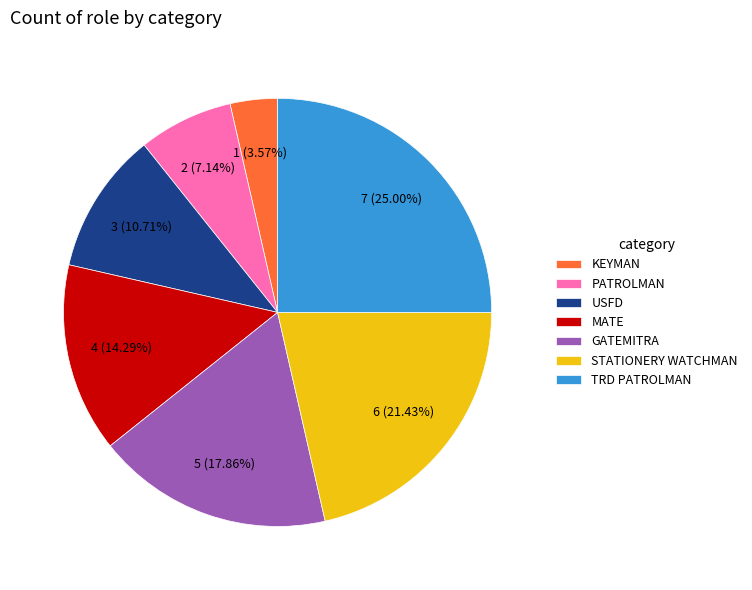

Approximately how many times larger is the value at MATE compared to STATIONERY WATCHMAN?

0.7